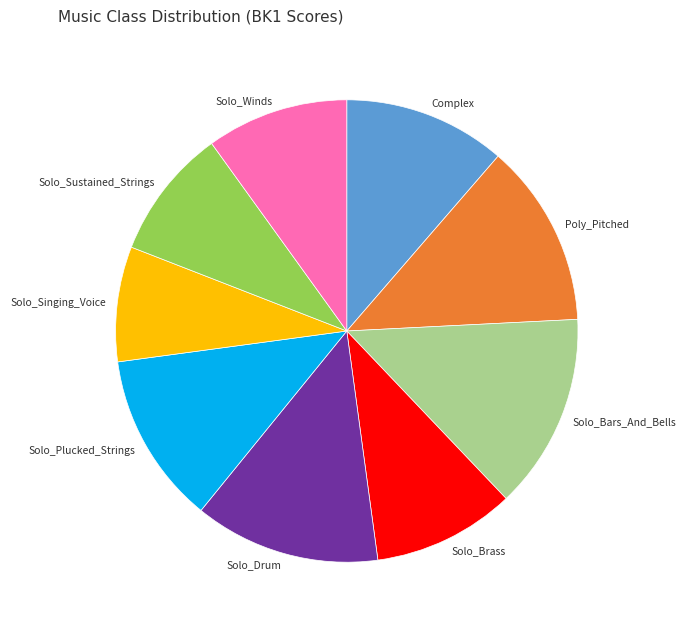

Is it true that Solo_Singing_Voice is 8% of the pie?

True